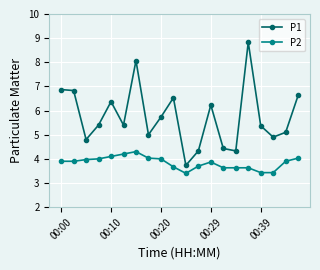

What is the sum of all P1 values?

114.9